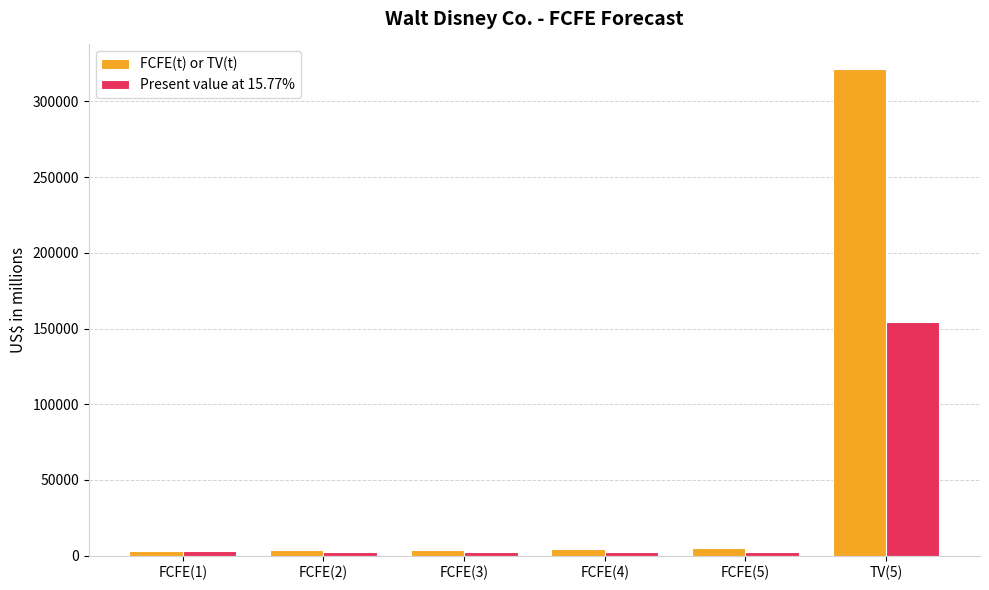

Read the FCFE(t) or TV(t) value at FCFE(4), to the nearest 50.

4300